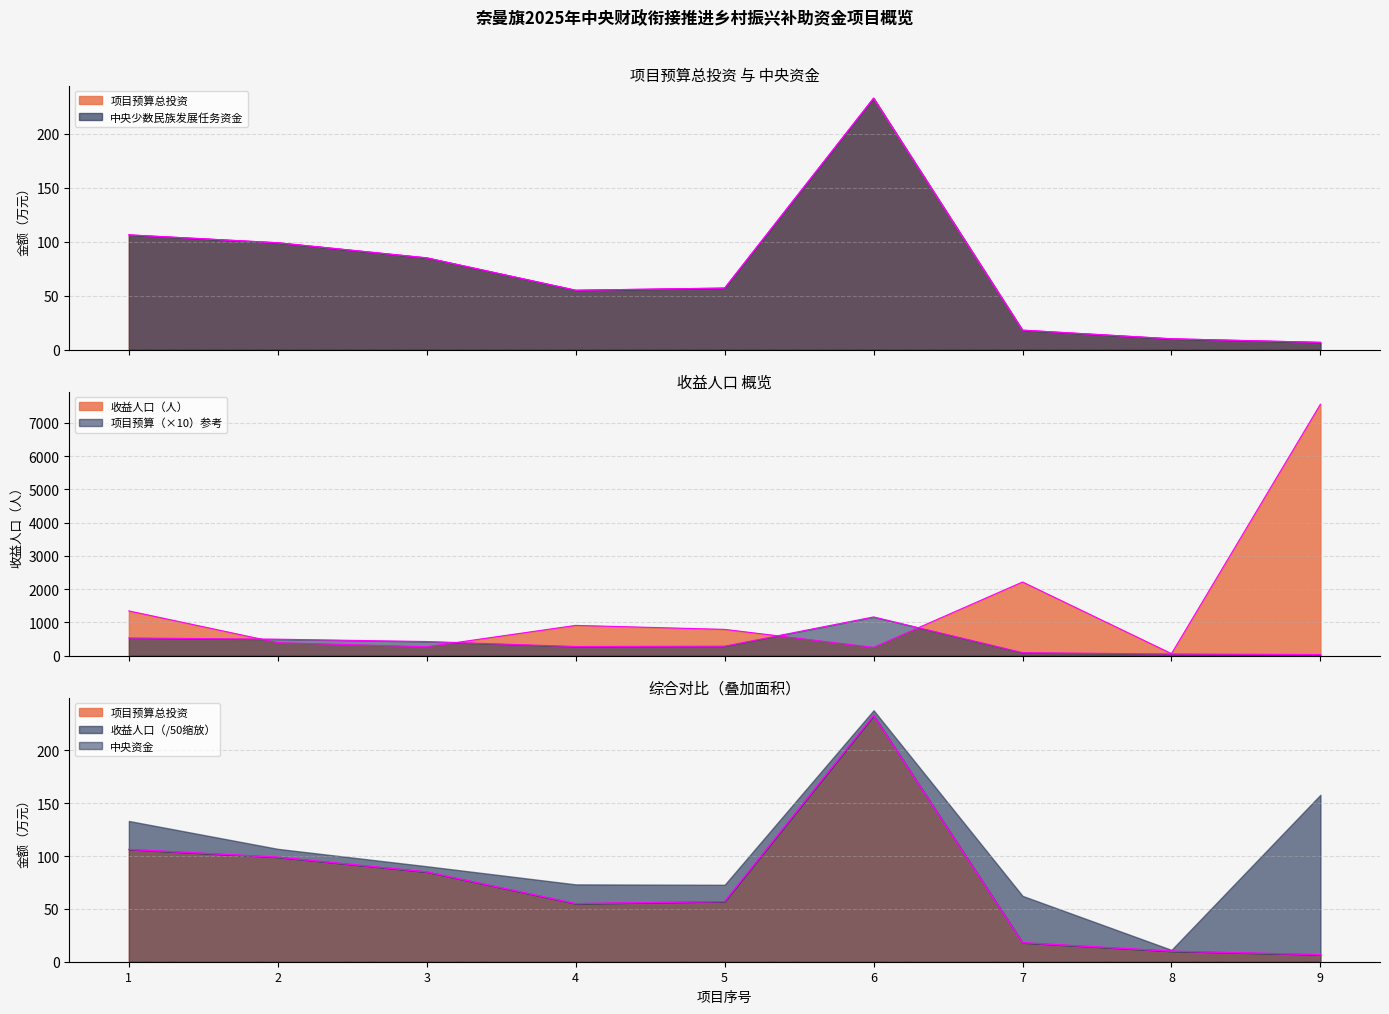

True or false: 收益人口 and 中央少数民族发展任务资金 intersect in this chart.

False